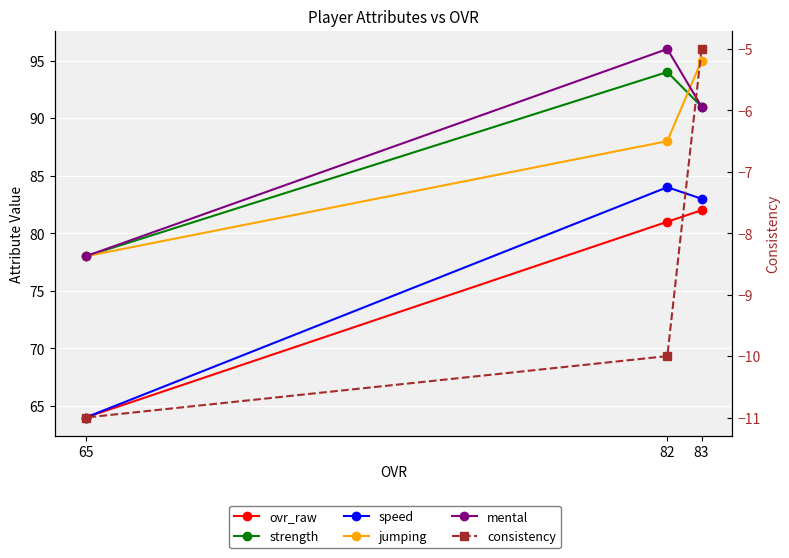

What is the approximate value of ovr_raw at 82, to the nearest 5?

80